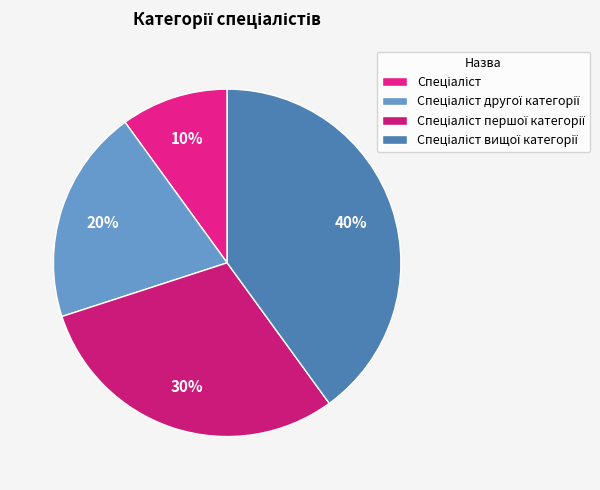

How much of the chart is everything except Спеціаліст вищої категорії?

60.0%